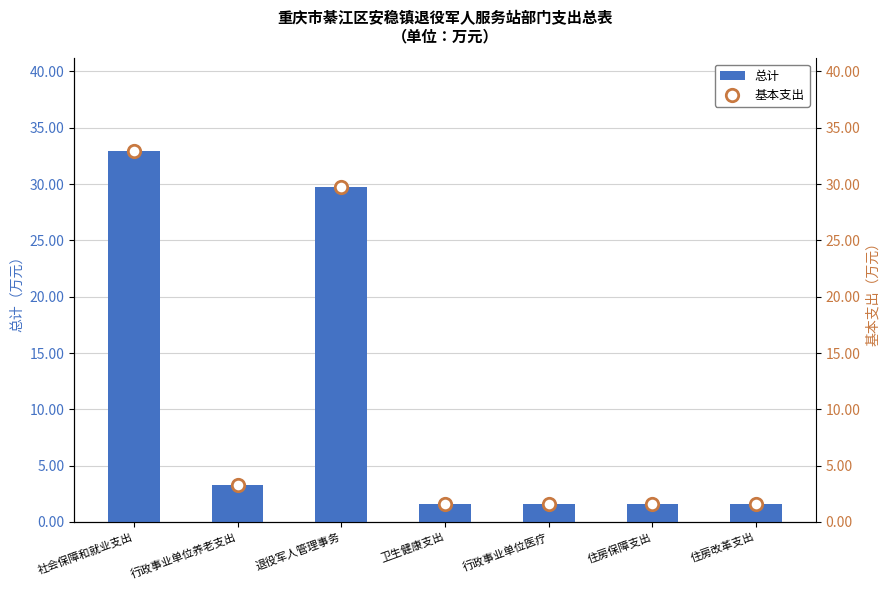

Which series has the largest total across all categories?

总计